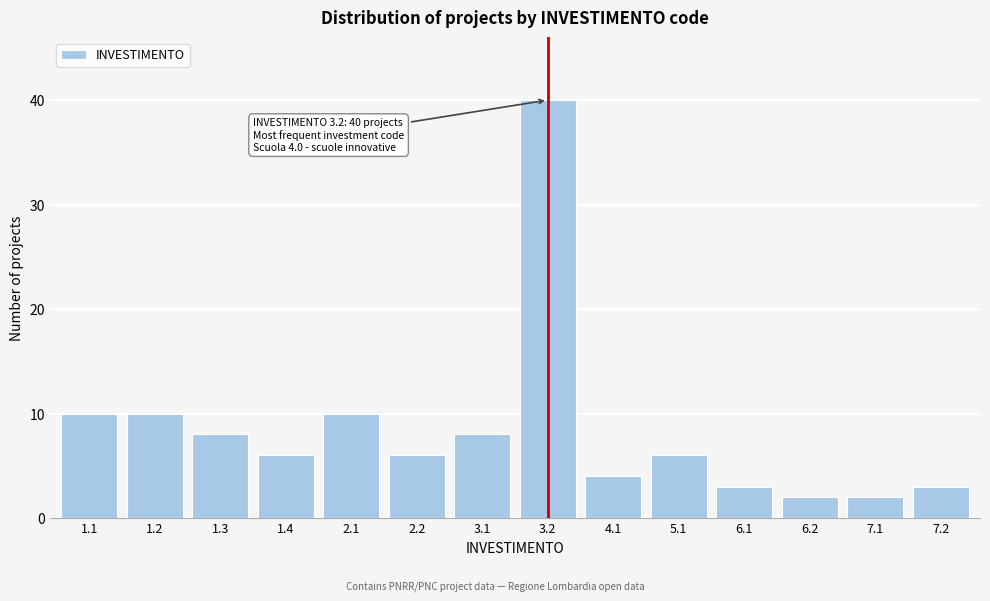

Reading right to left, extract all data points from this chart.

7.2=3	7.1=2	6.2=2	6.1=3	5.1=6	4.1=4	3.2=40	3.1=8	2.2=6	2.1=10	1.4=6	1.3=8	1.2=10	1.1=10